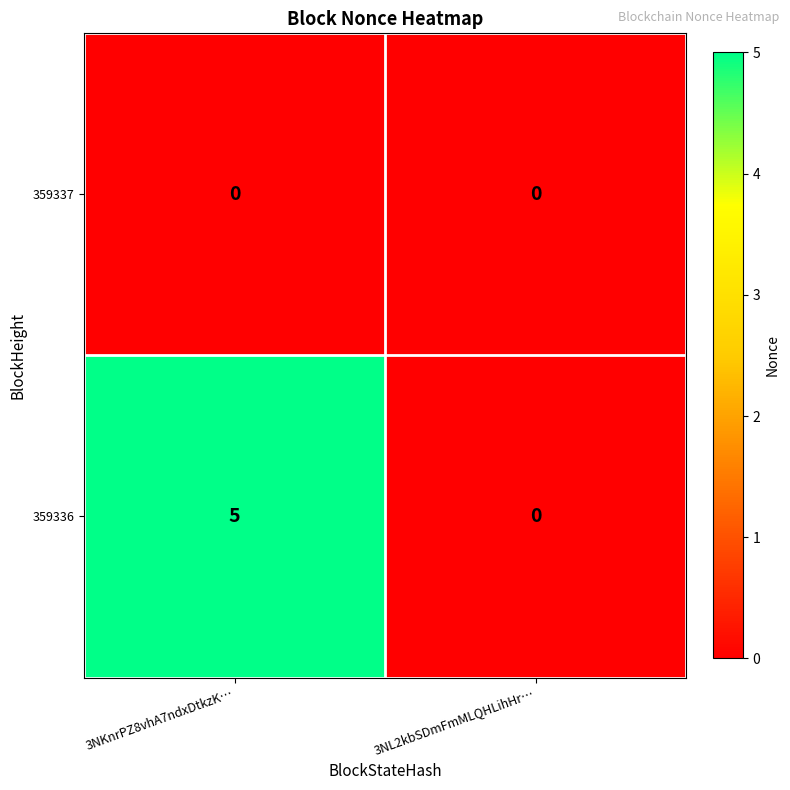

What is the approximate value of 359336 at 3NKnrPZ8vhA7ndxDtkzK…?

5